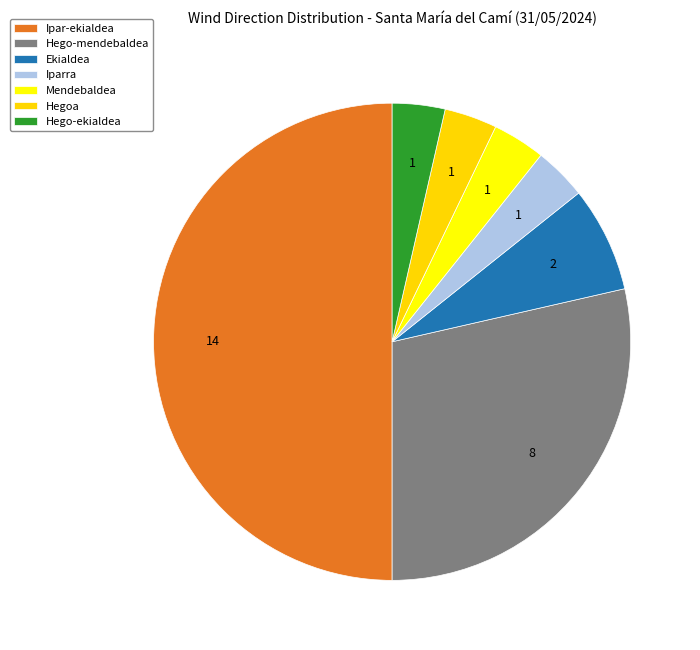

How many segments does this pie chart have?

7